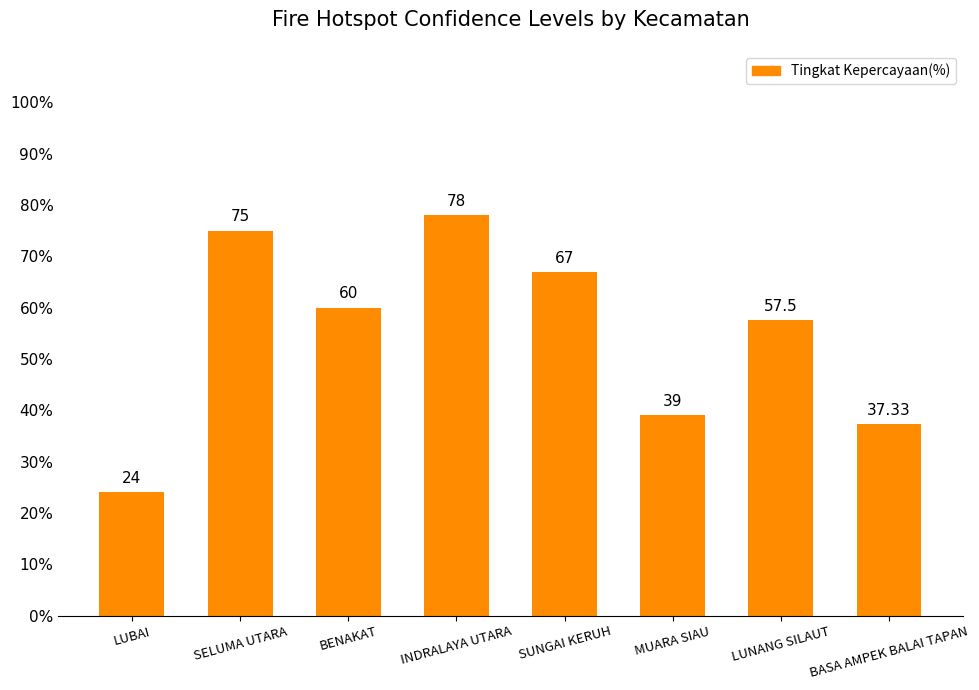

True or false: the data shows 75.0 at SELUMA UTARA.

True